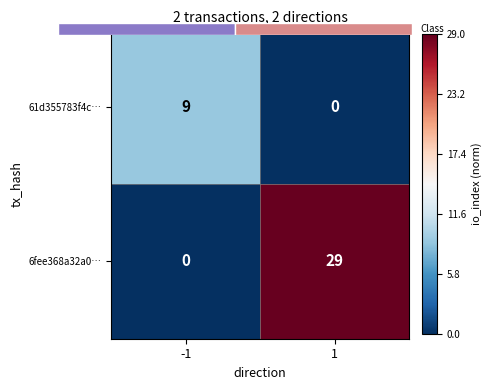

How many data points does each series have?

2